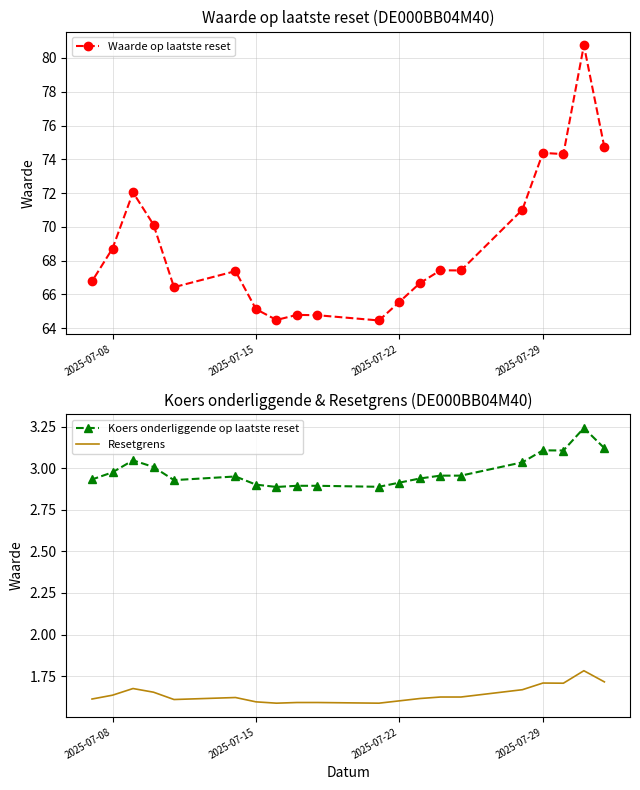

What is the smallest value displayed?

1.6